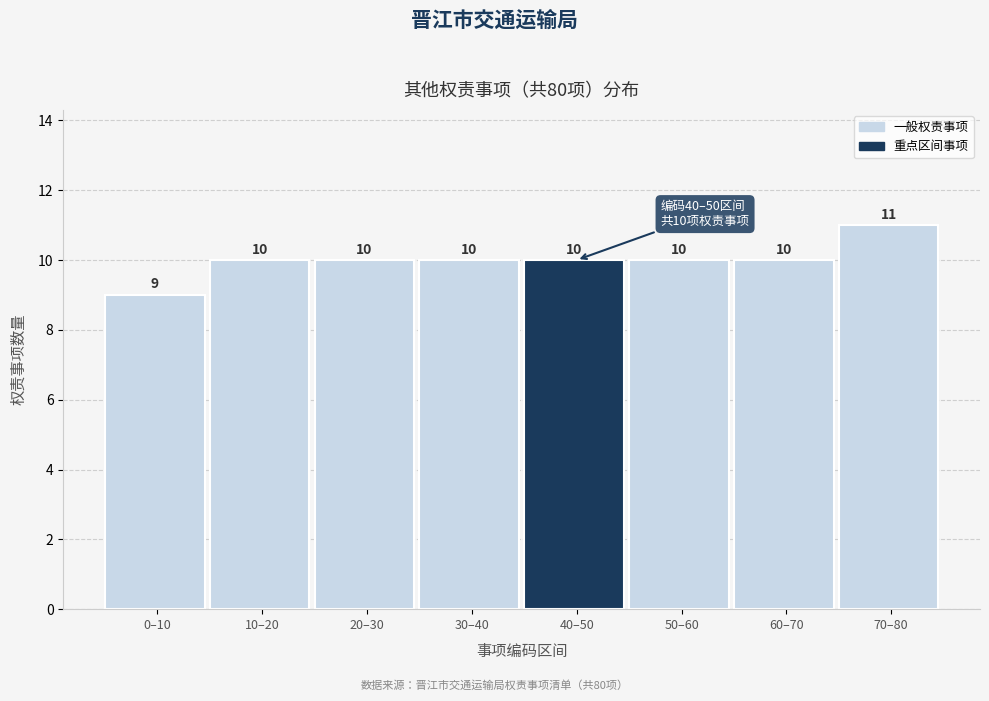

Reading left to right, what are all the values shown in this chart?

9	10	10	10	10	10	10	11